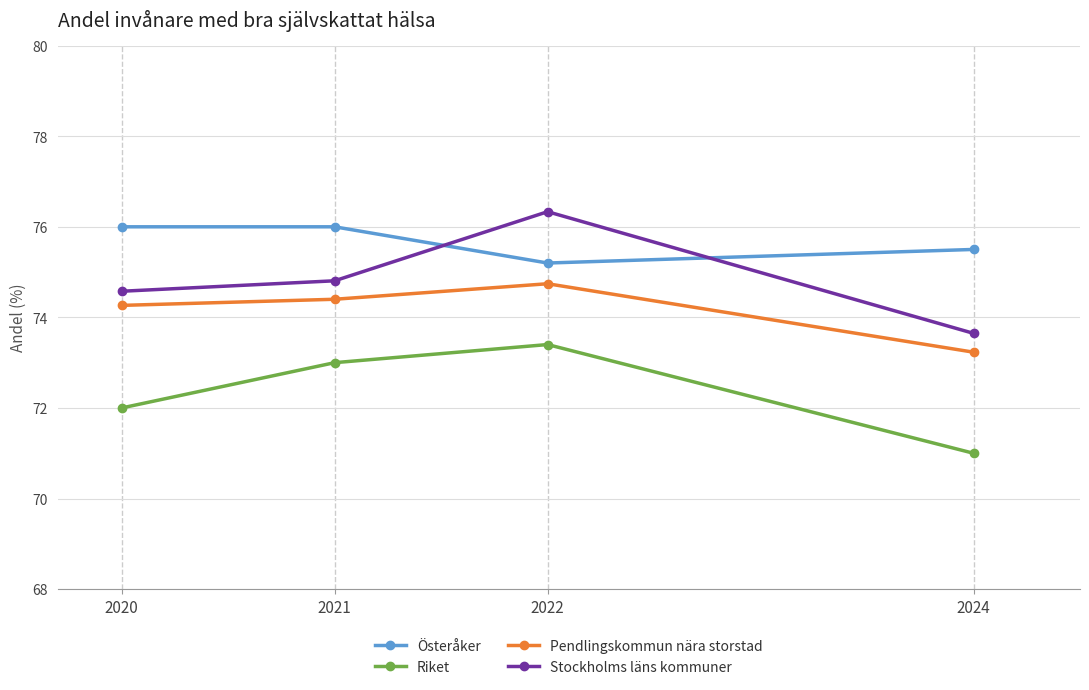

What is the minimum value shown in the chart?

71.0